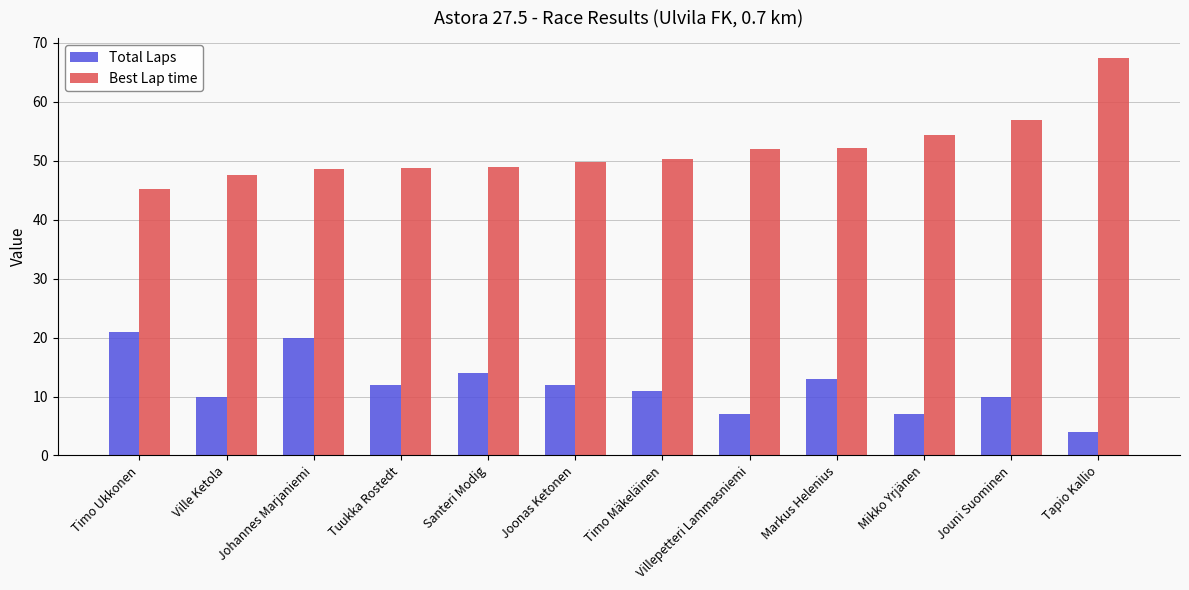

Which category has the highest value across all series?

Tapio Kallio